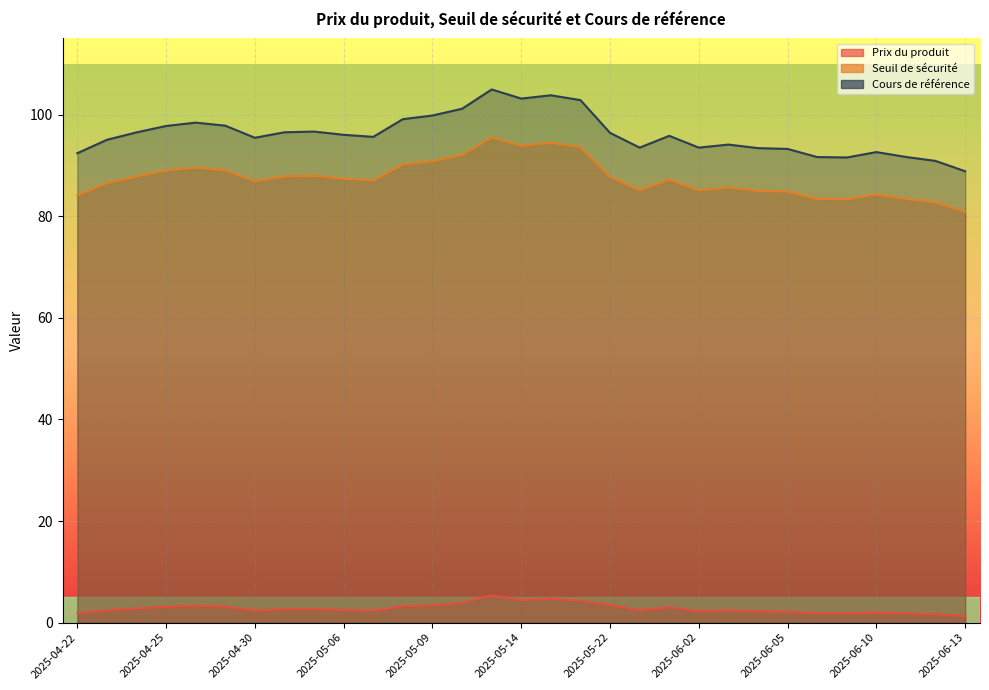

What is the value of the Seuil de sécurité point at the 18th from the left?

93.6